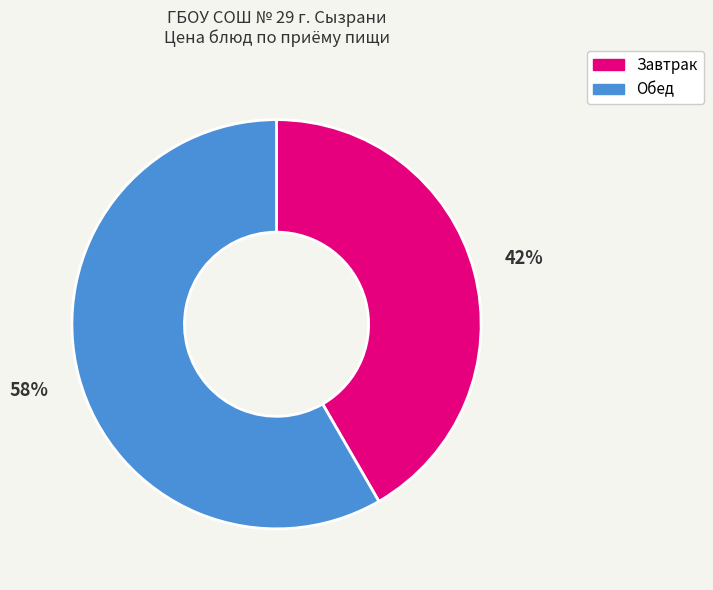

Is Обед the majority of the pie?

Yes